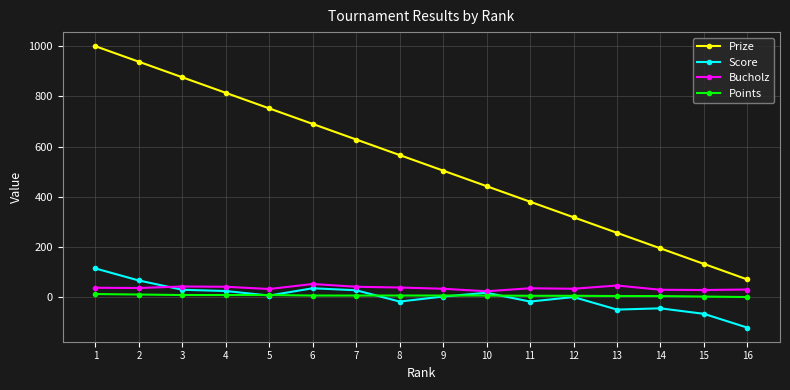

At which category is the sum across all series the highest?

1